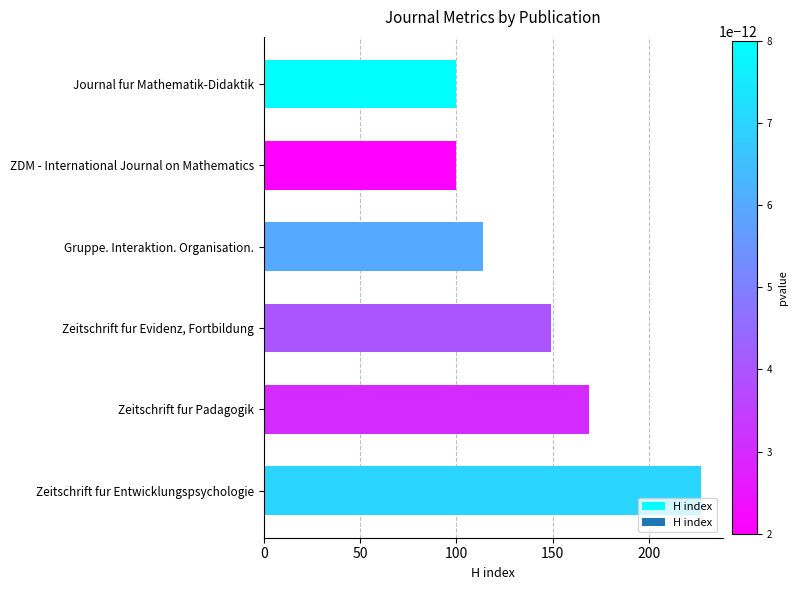

Count the number of categories in the chart.

6